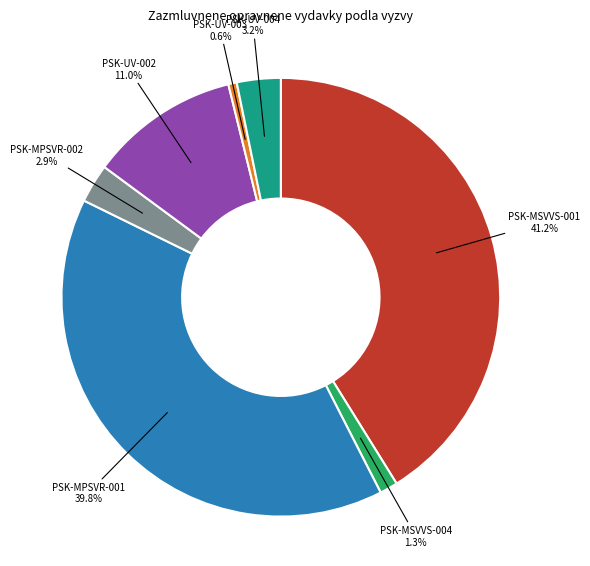

Does any single category account for the majority?

No